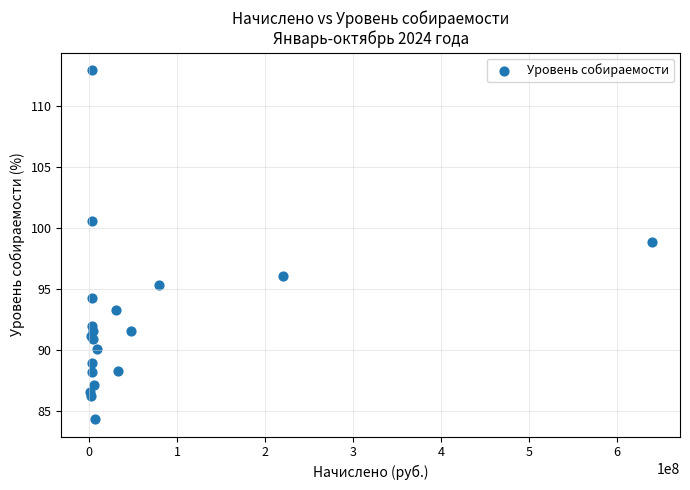

What Y value in the scatter plot is closest to 98?

98.9